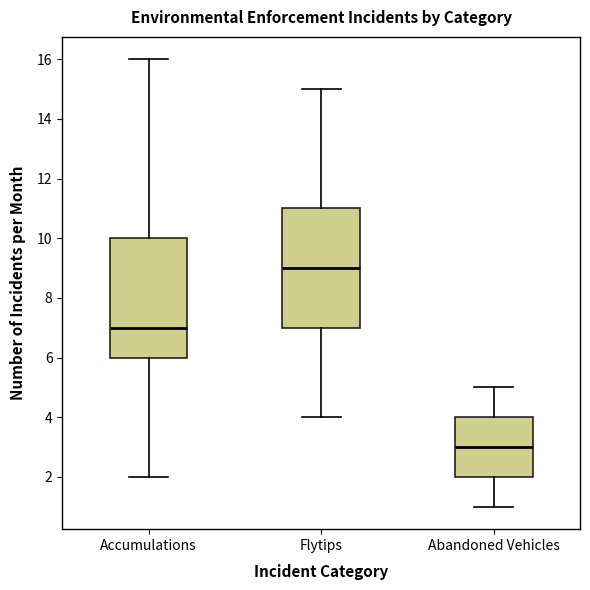

Which box's median line is the lowest?

Abandoned Vehicles